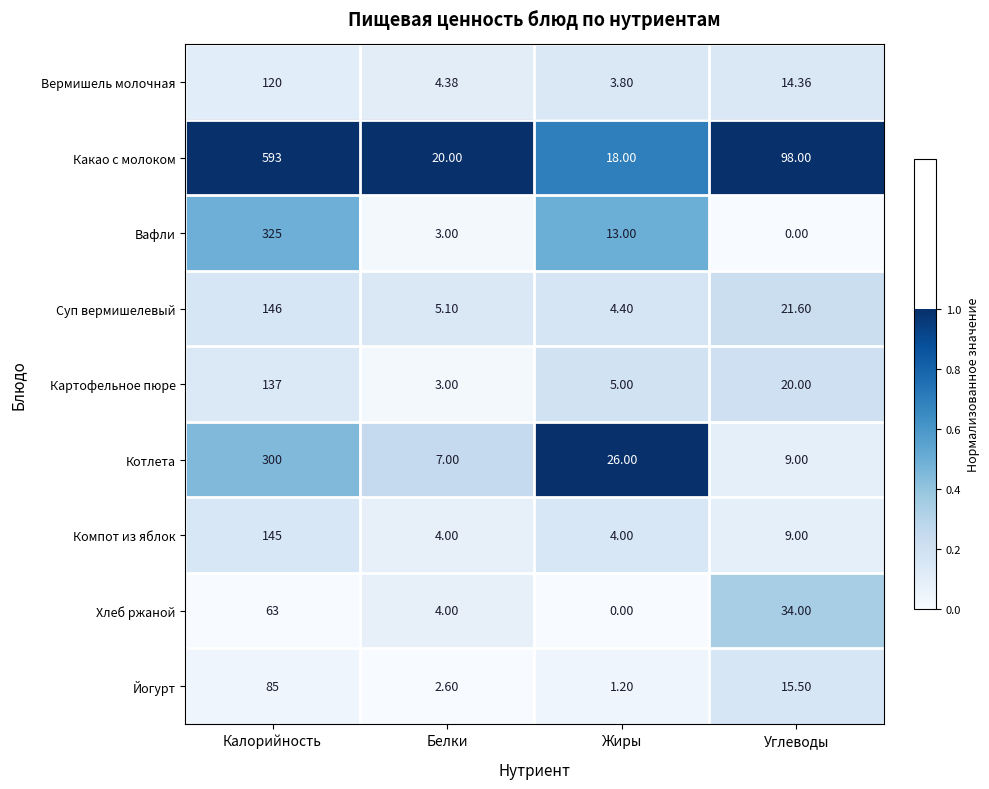

Which category has the highest value in the Котлета series?

Калорийность